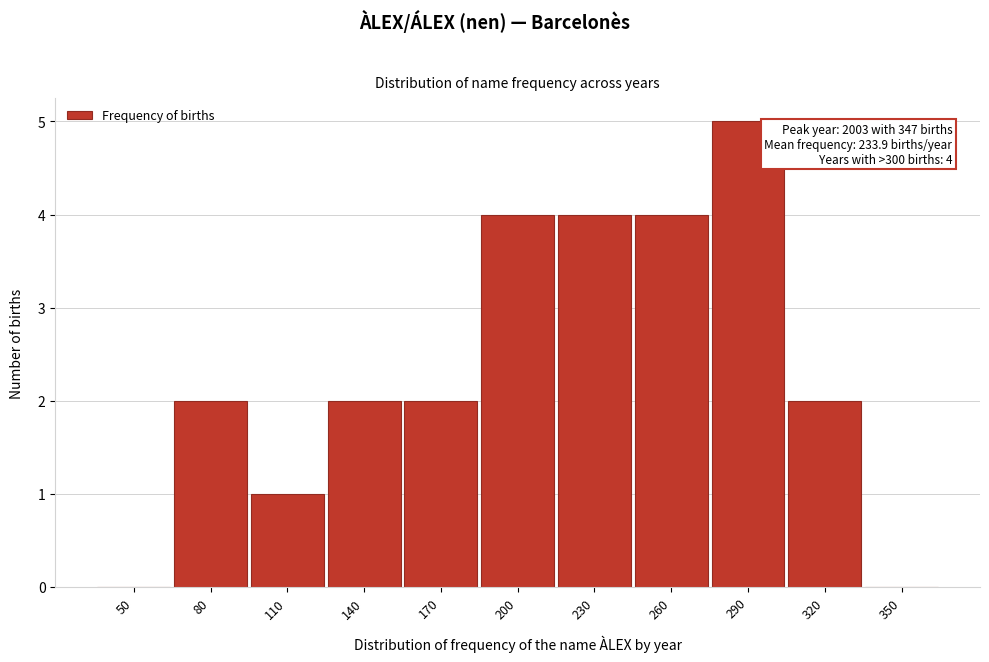

Reading right to left, what are all the values shown in this chart?

350=0	320=2	290=5	260=4	230=4	200=4	170=2	140=2	110=1	80=2	50=0